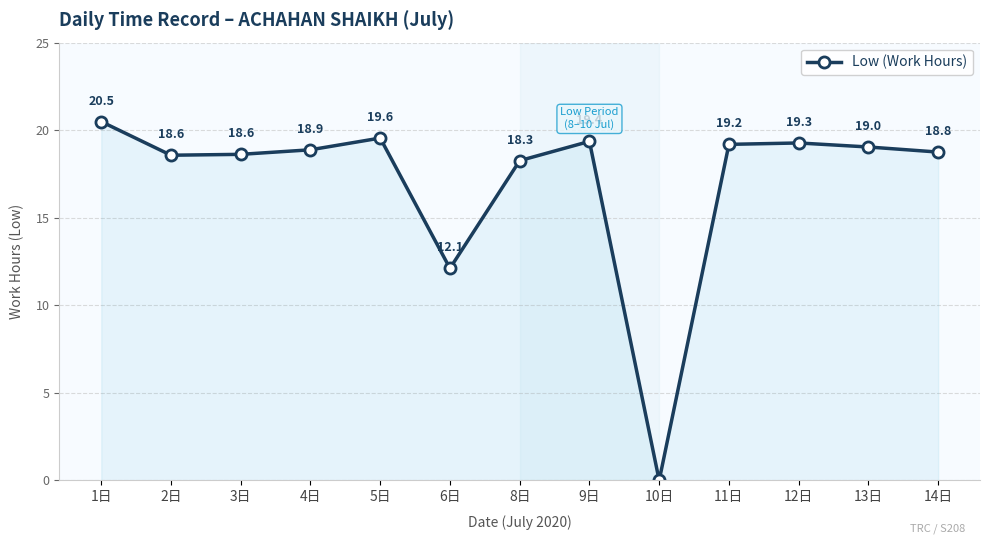

What is the difference between the second highest and second lowest values?

7.4